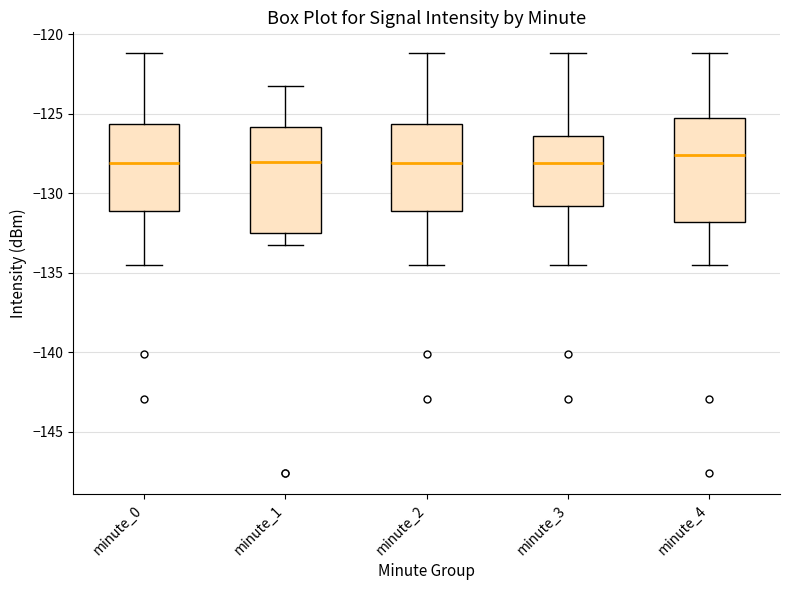

Where is the lower edge of the box for minute_1 on the y-axis? The values are not printed on the chart, so give them approximately, as read against the axis.

-132.5